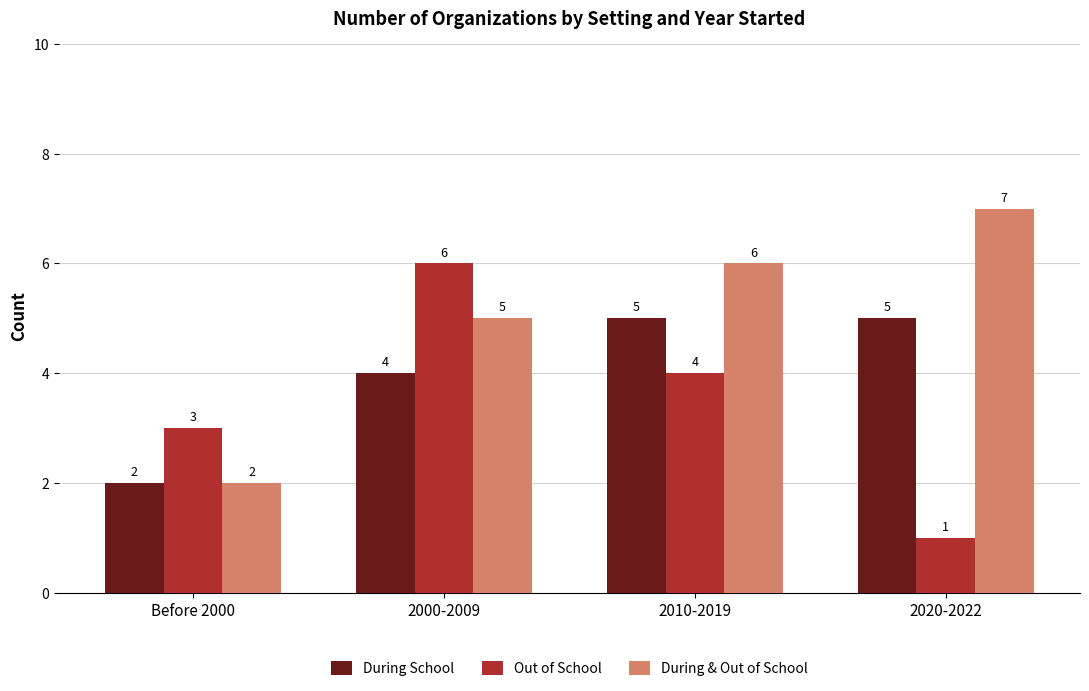

What is the spread (max minus min) of values at 2020-2022?

6